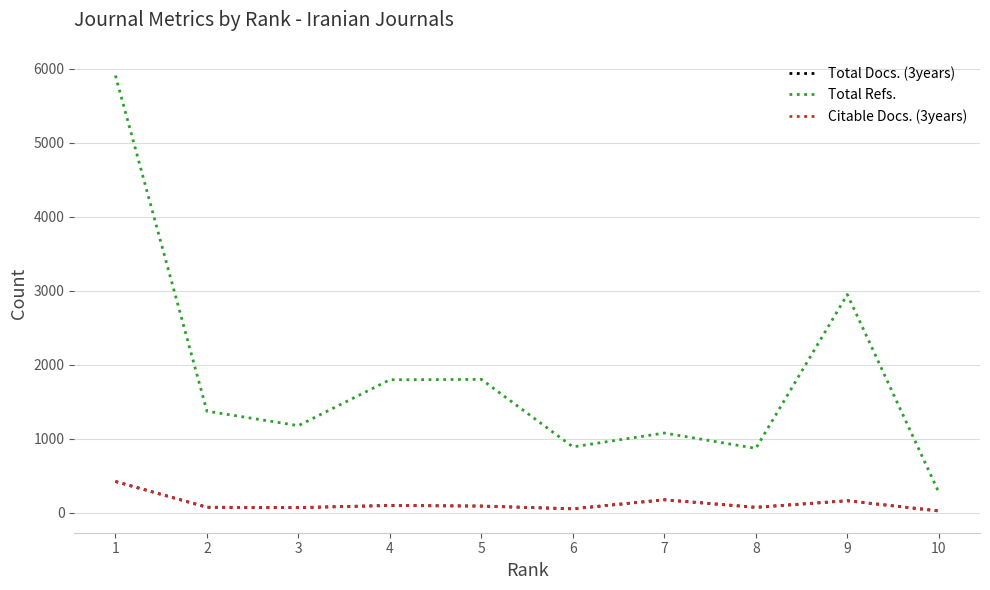

At which category is the sum across all series the highest?

1